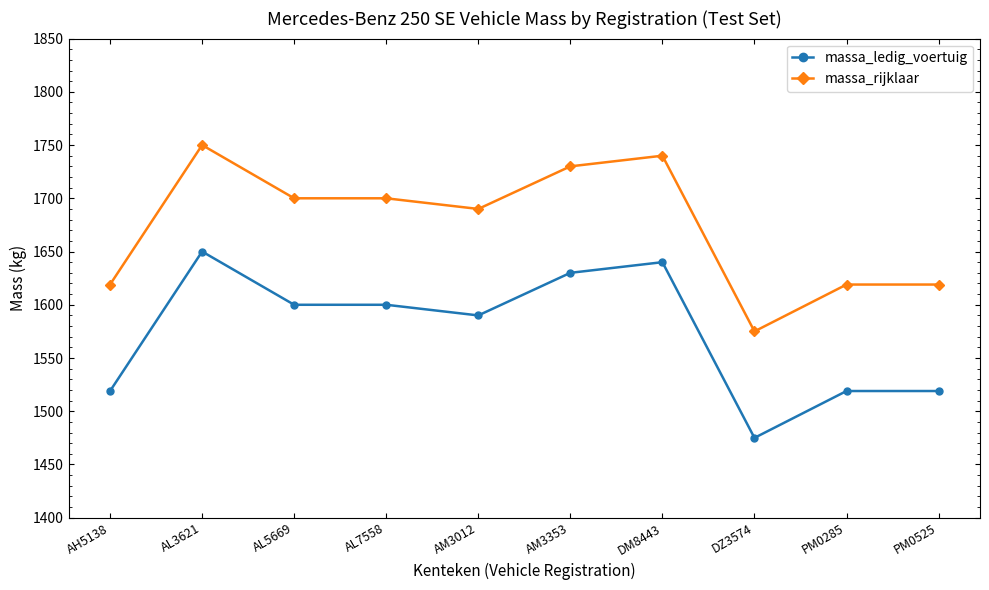

What are all the series names shown in the legend?

massa_ledig_voertuig, massa_rijklaar